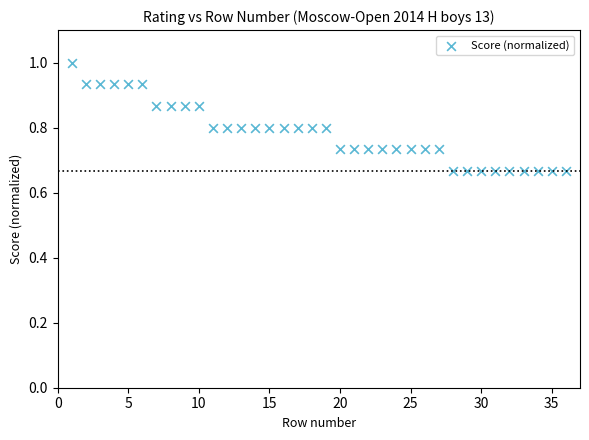

What is the range of Y values (max minus min)?

0.3